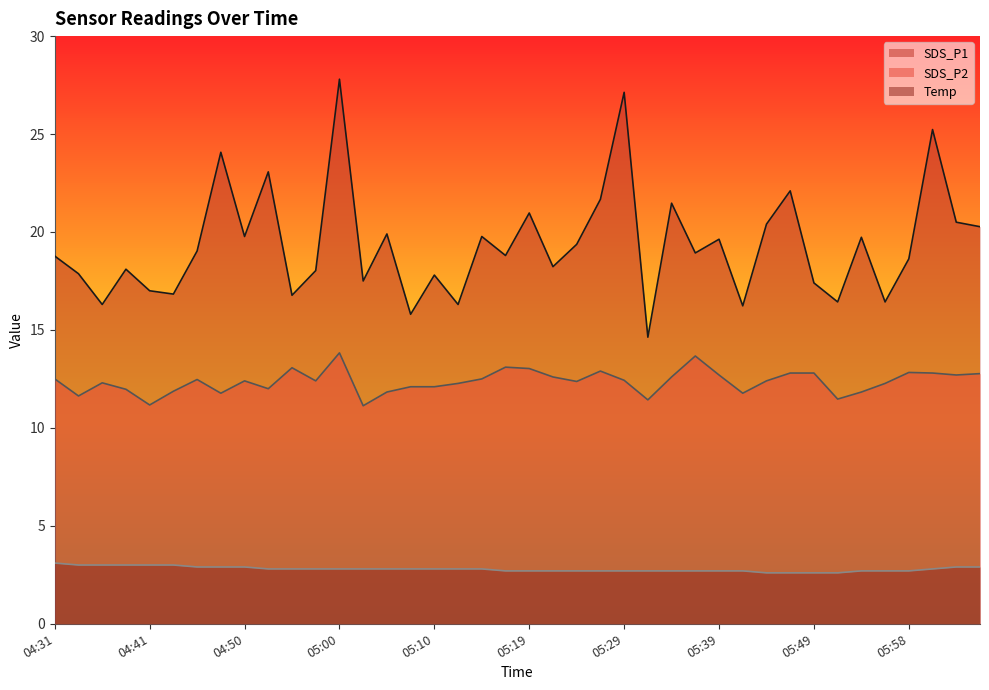

What position from the left is 06:01?

38